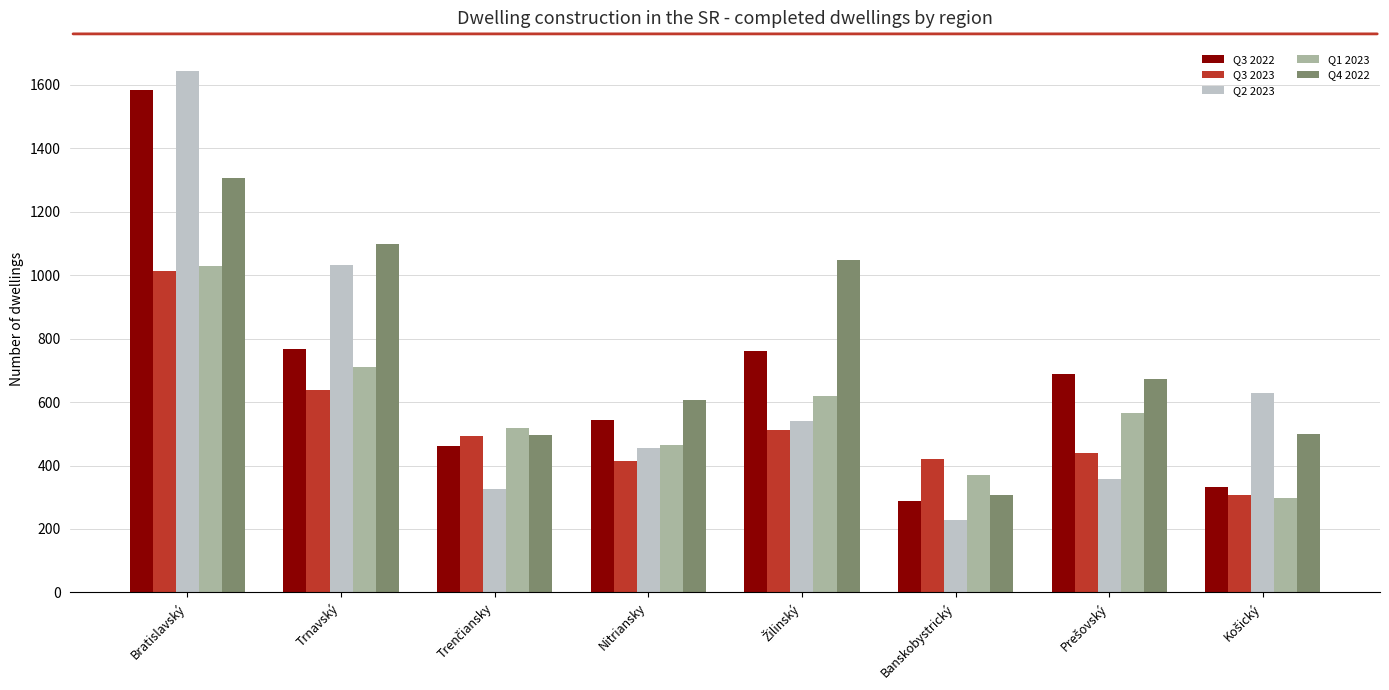

Which series has the largest range (max minus min)?

Q2 2023